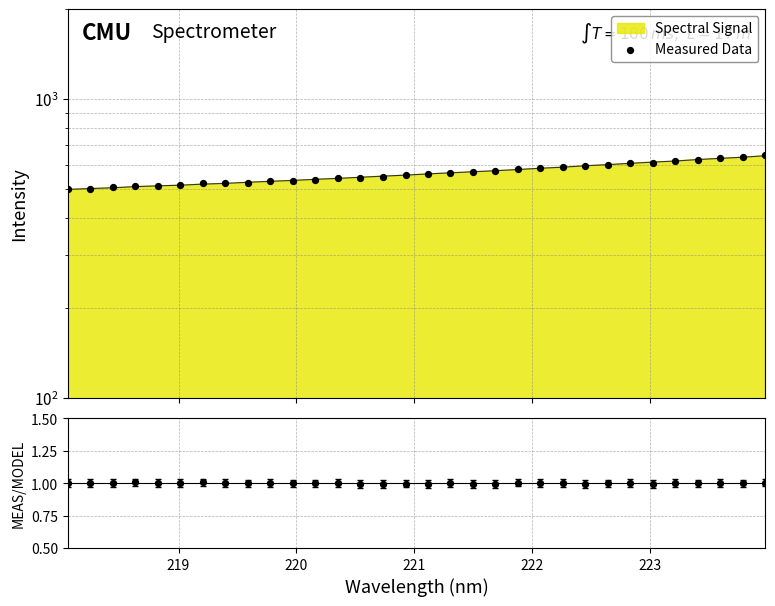

Which series has the largest total across all categories?

Measured Data